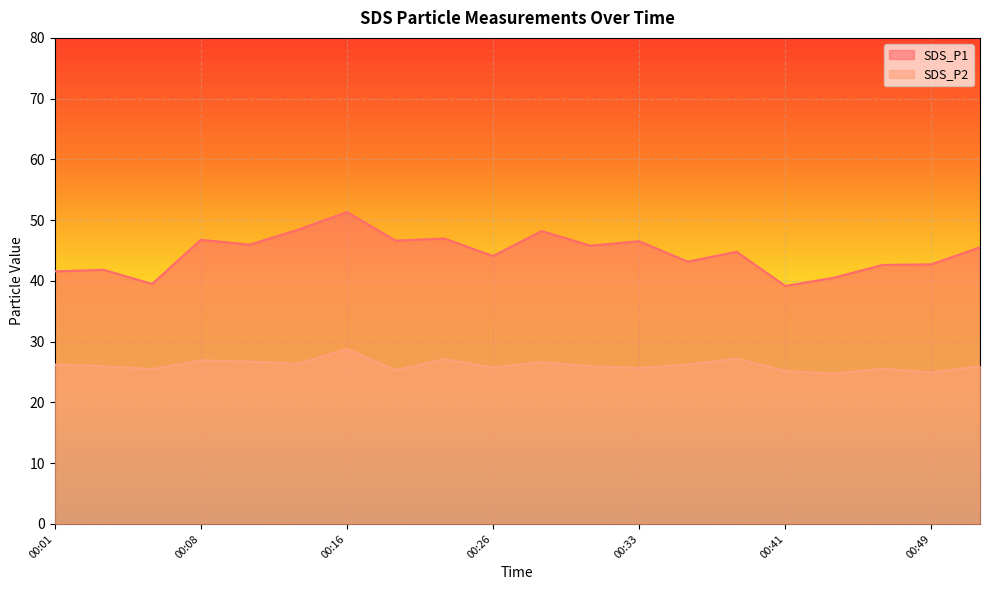

What is the value of the SDS_P1 point at the 13th from the left?

46.5